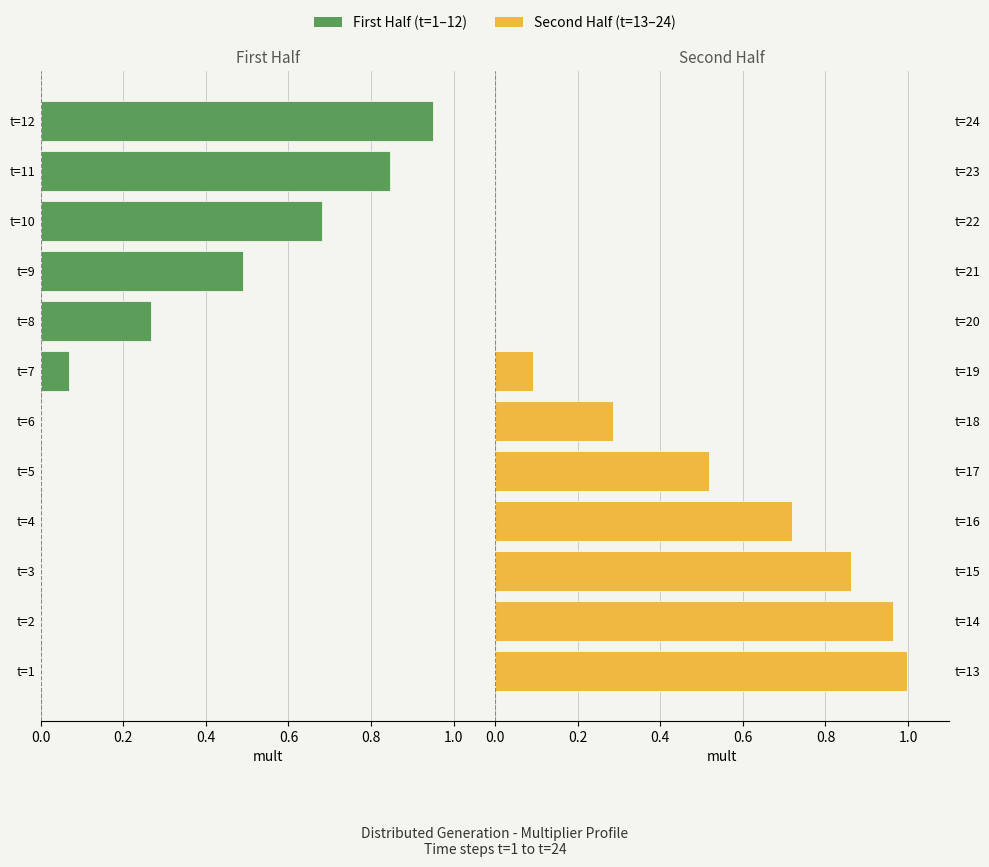

List the series in order of their overall mean, highest first.

Second Half (t=13–24), First Half (t=1–12)